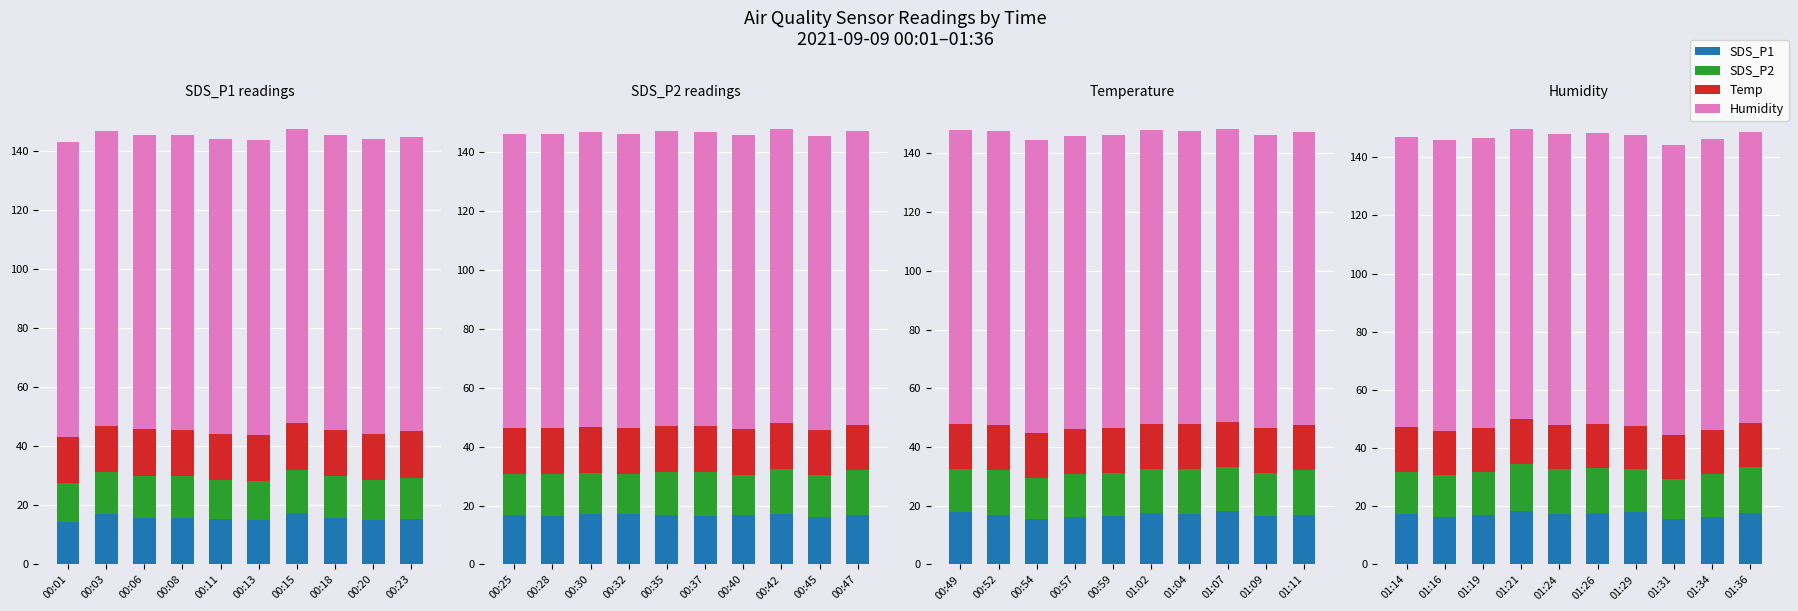

How many groups of bars are there?

10